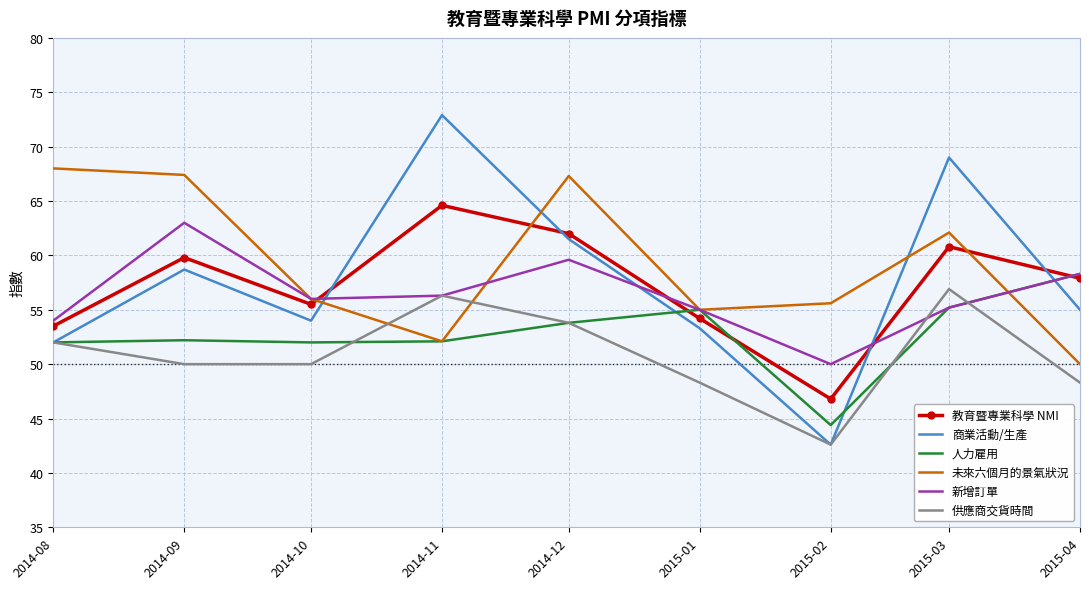

True or false: 未來六個月的景氣狀況 and 供應商交貨時間 cross at least once.

True